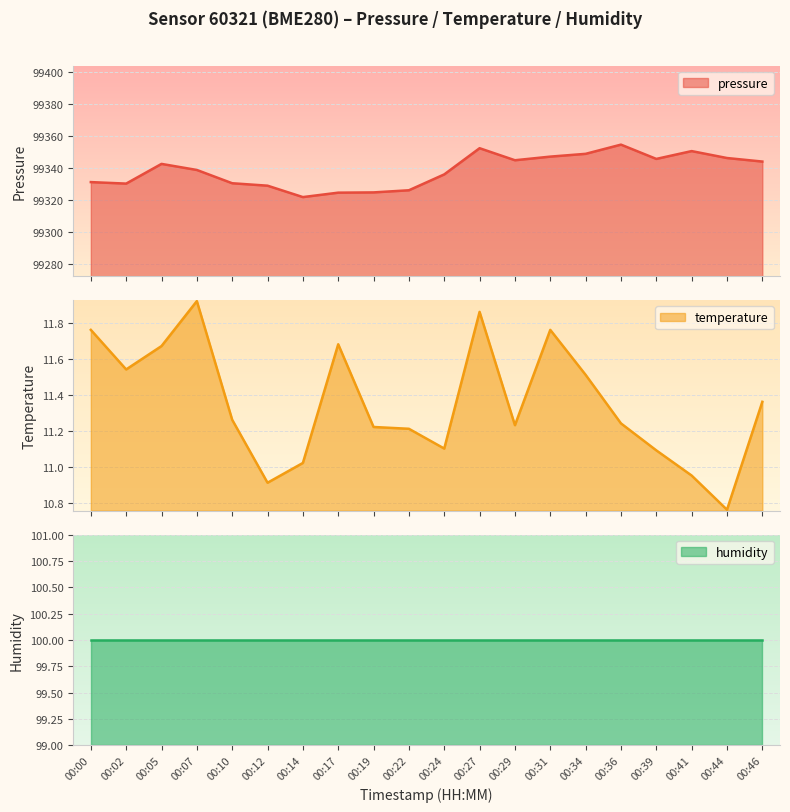

What is the average value of the temperature series?

11.4